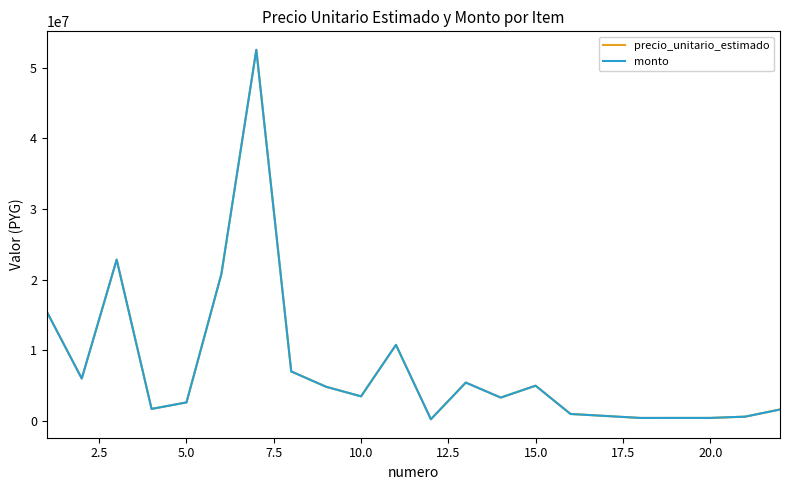

What is the smallest value displayed?

232600